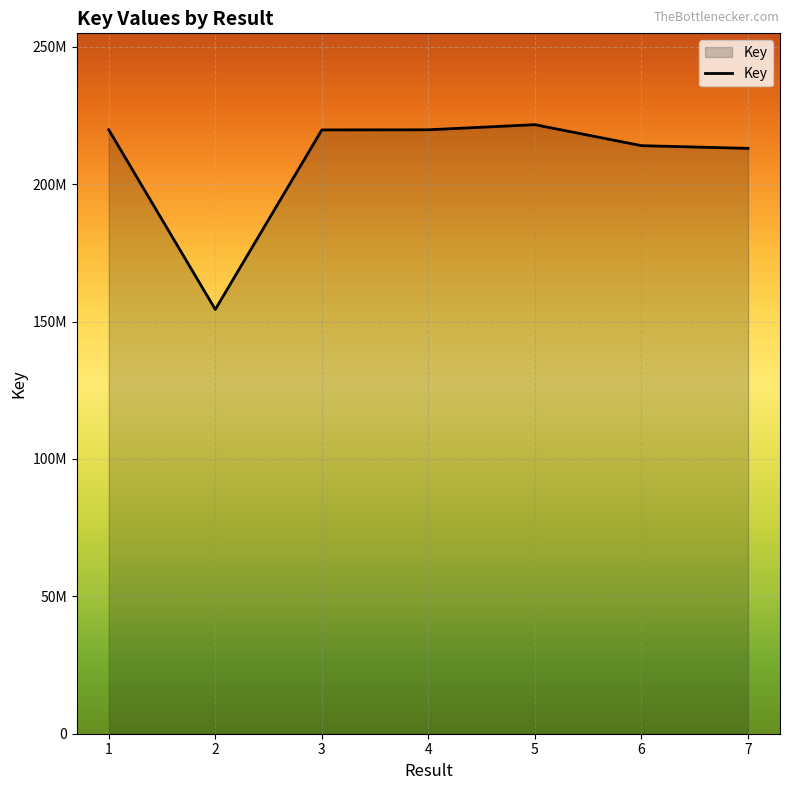

Does the chart display data point markers on the line(s)?

No